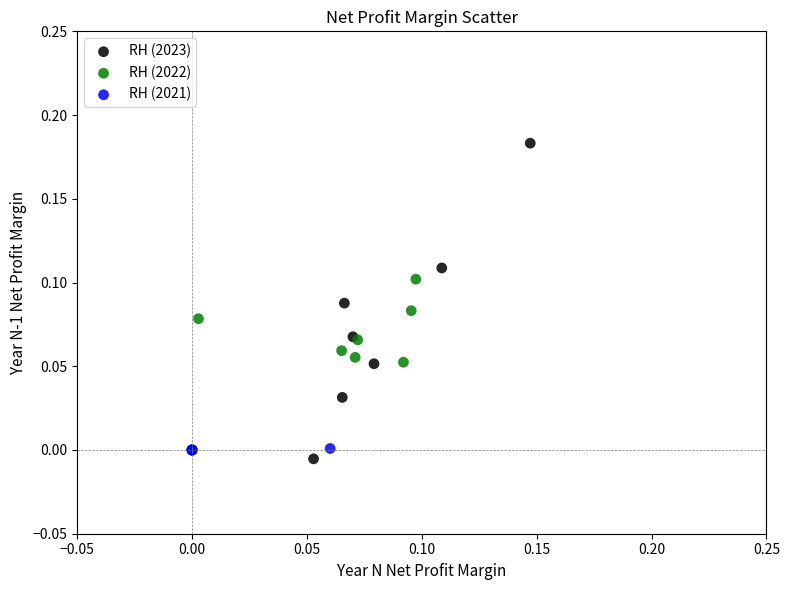

Which series has the largest Y range (max minus min)?

RH (2023)